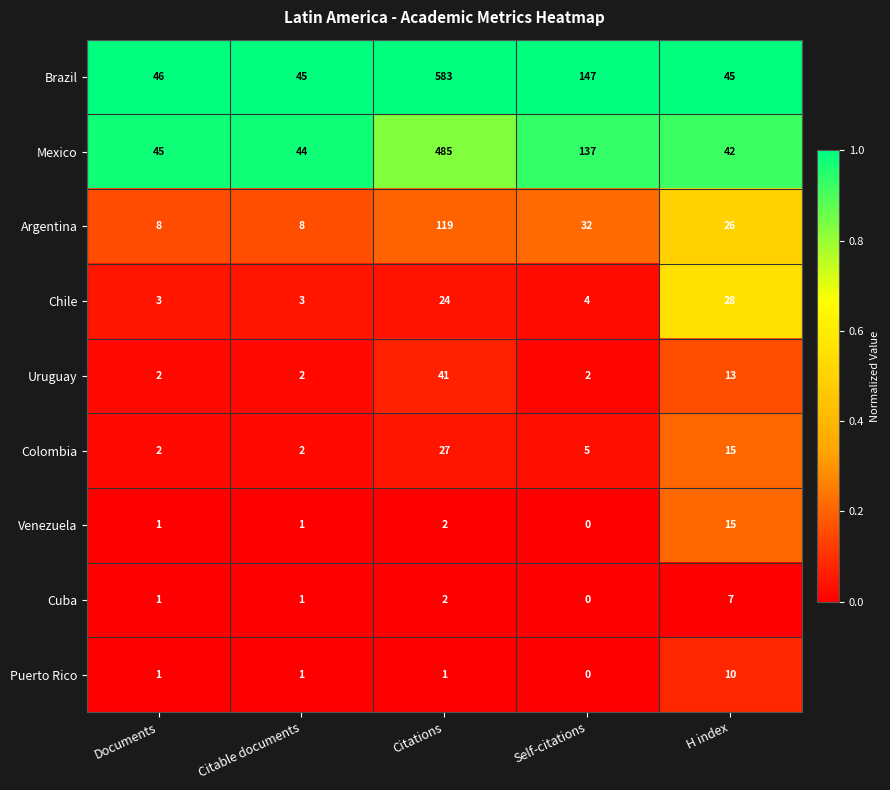

What value does the Argentina series have at Documents?

8